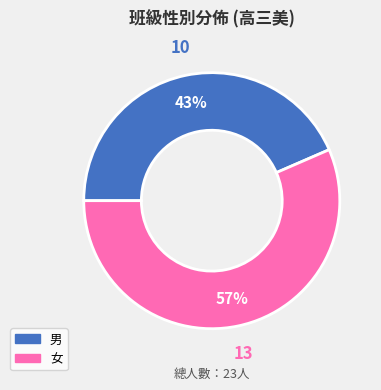

Which category has the smallest portion of the pie?

男